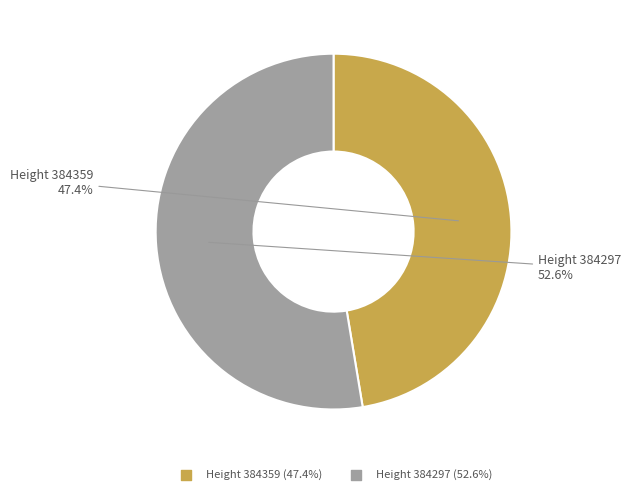

Does any single category account for the majority?

Yes